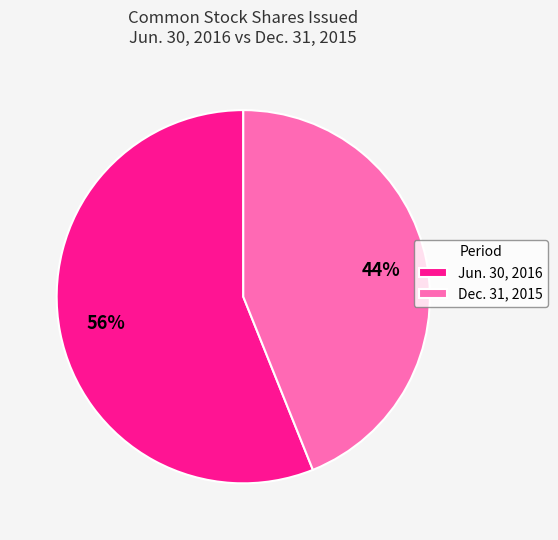

Rank the categories by value from highest to lowest.

Jun. 30, 2016, Dec. 31, 2015